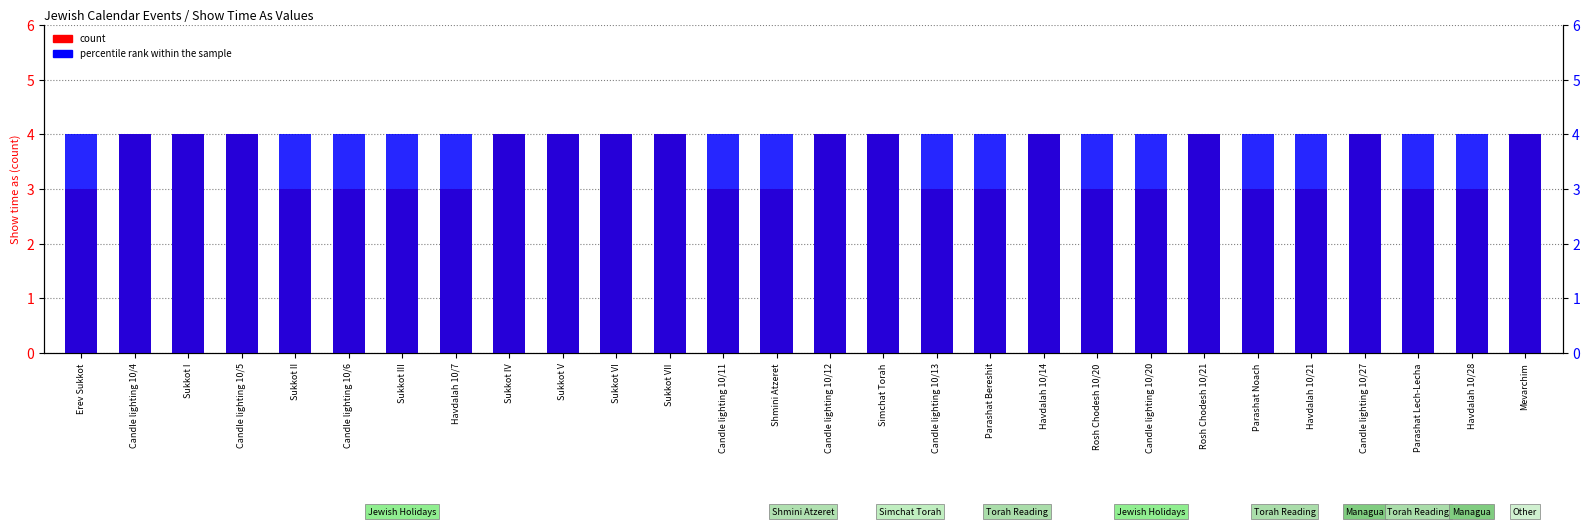

Count the number of categories in the chart.

28